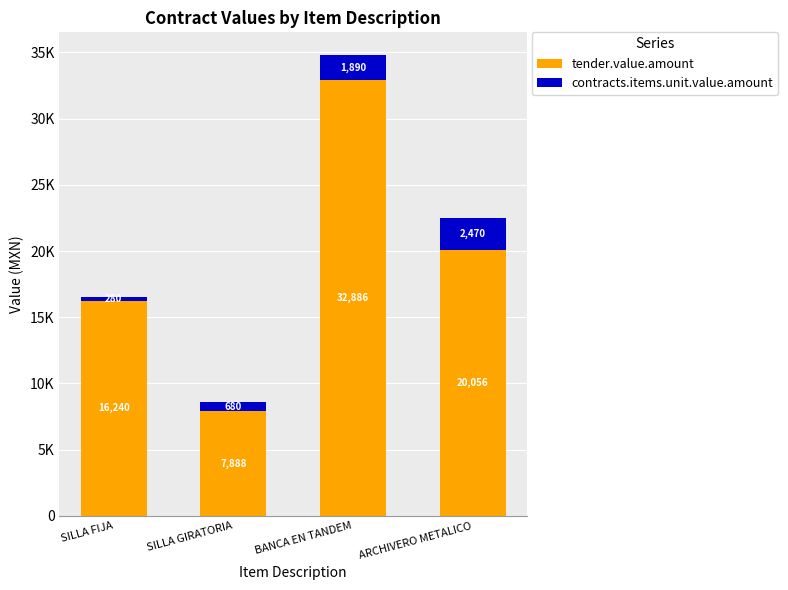

The tender.value.amount series shows 11220.1 at SILLA FIJA. True or false?

False